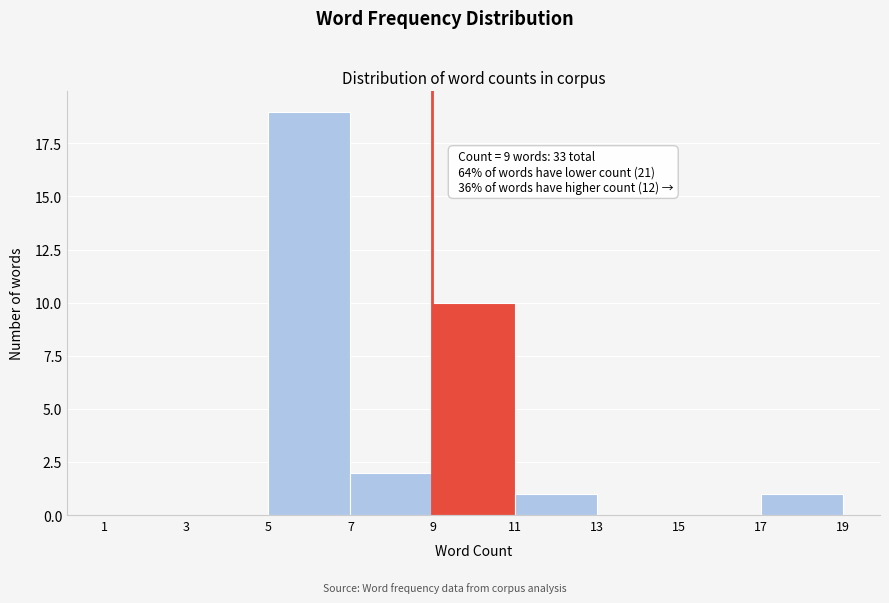

Over which range of the x-axis is the bar tallest?

5 to 7